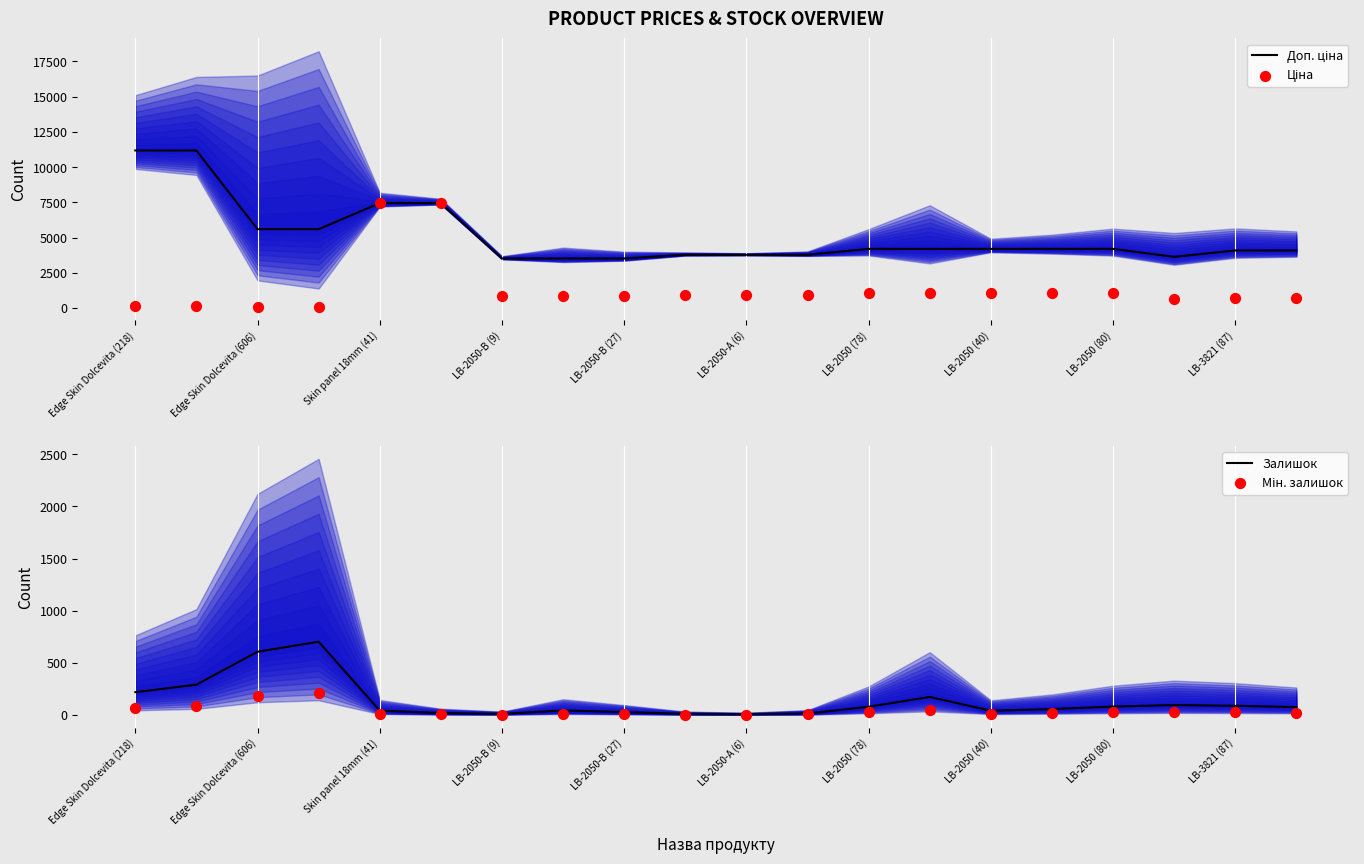

Which series contains the lowest Y value?

Мін. залишок